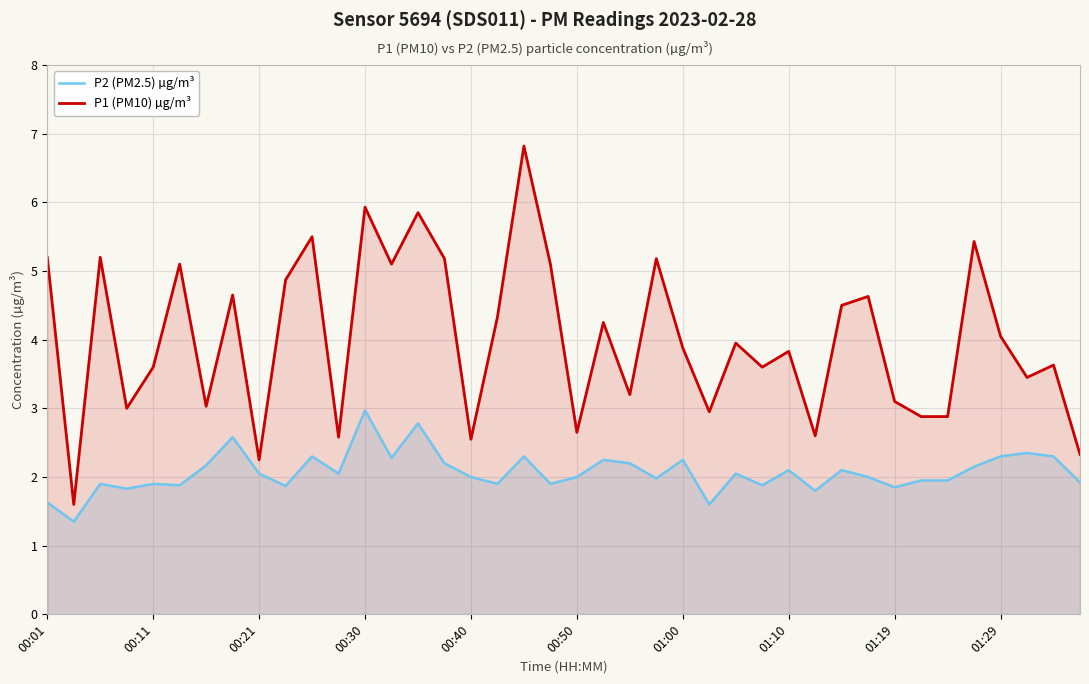

What is the total value across all series at 01:10?

5.9